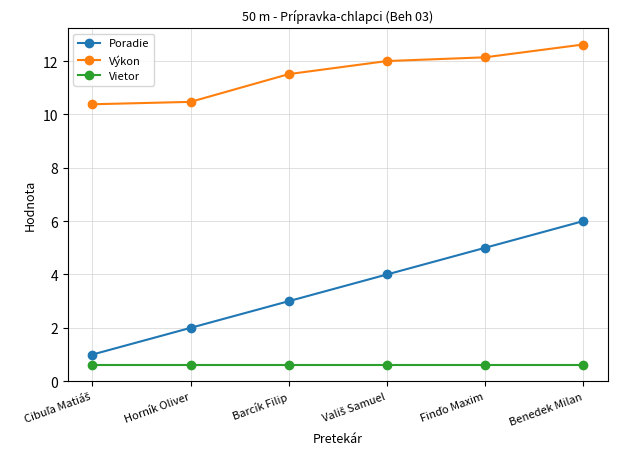

The Výkon series shows 12.6 at Benedek Milan. True or false?

True